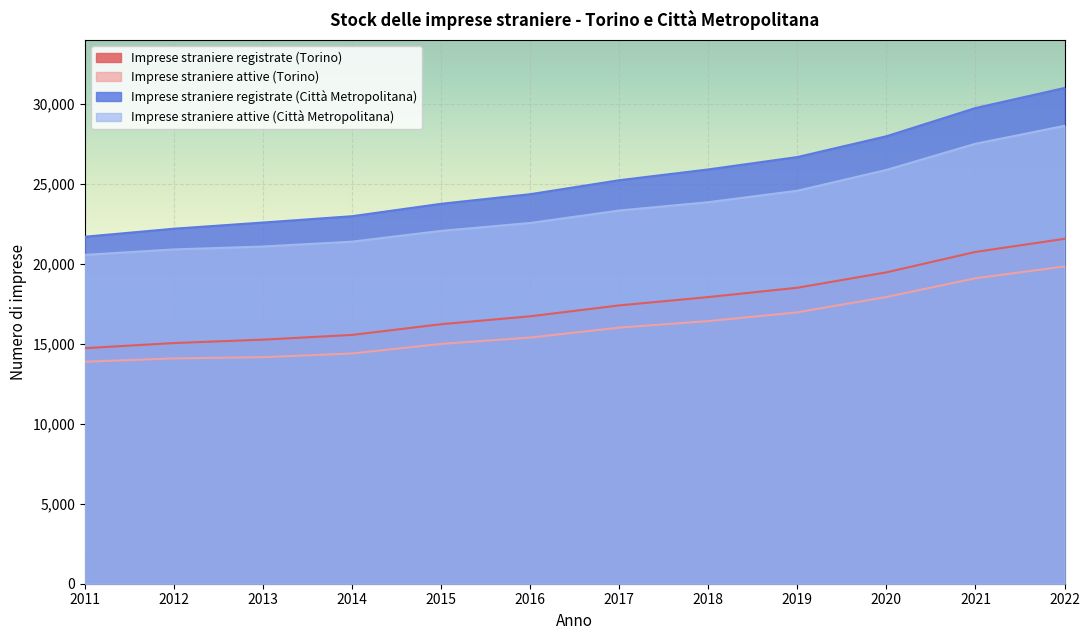

Reading left to right, extract all data points from this chart.

Imprese straniere registrate (Torino): 2011=14729	2012=15050	2013=15262	2014=15558	2015=16228	2016=16722	2017=17404	2018=17924	2019=18509	2020=19471	2021=20748	2022=21567
Imprese straniere attive (Torino): 2011=13882	2012=14090	2013=14167	2014=14398	2015=14997	2016=15394	2017=16014	2018=16424	2019=16969	2020=17931	2021=19101	2022=19840
Imprese straniere registrate (Città Metropolitana): 2011=21698	2012=22200	2013=22586	2014=22981	2015=23758	2016=24358	2017=25232	2018=25906	2019=26681	2020=27980	2021=29745	2022=31000
Imprese straniere attive (Città Metropolitana): 2011=20564	2012=20904	2013=21086	2014=21389	2015=22065	2016=22558	2017=23337	2018=23858	2019=24573	2020=25875	2021=27511	2022=28632